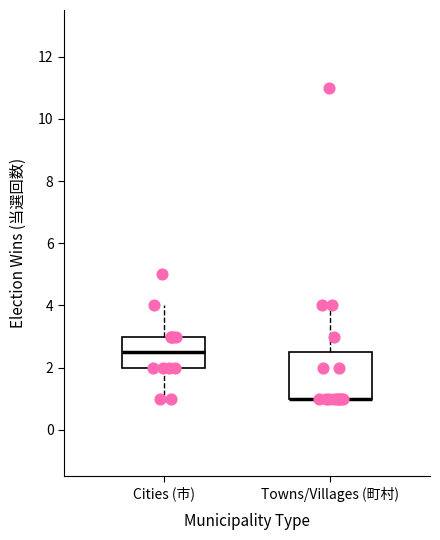

Where does the upper whisker of the box for Cities (市) end on the y-axis? The values are not printed on the chart, so give them approximately, as read against the axis.

4.0